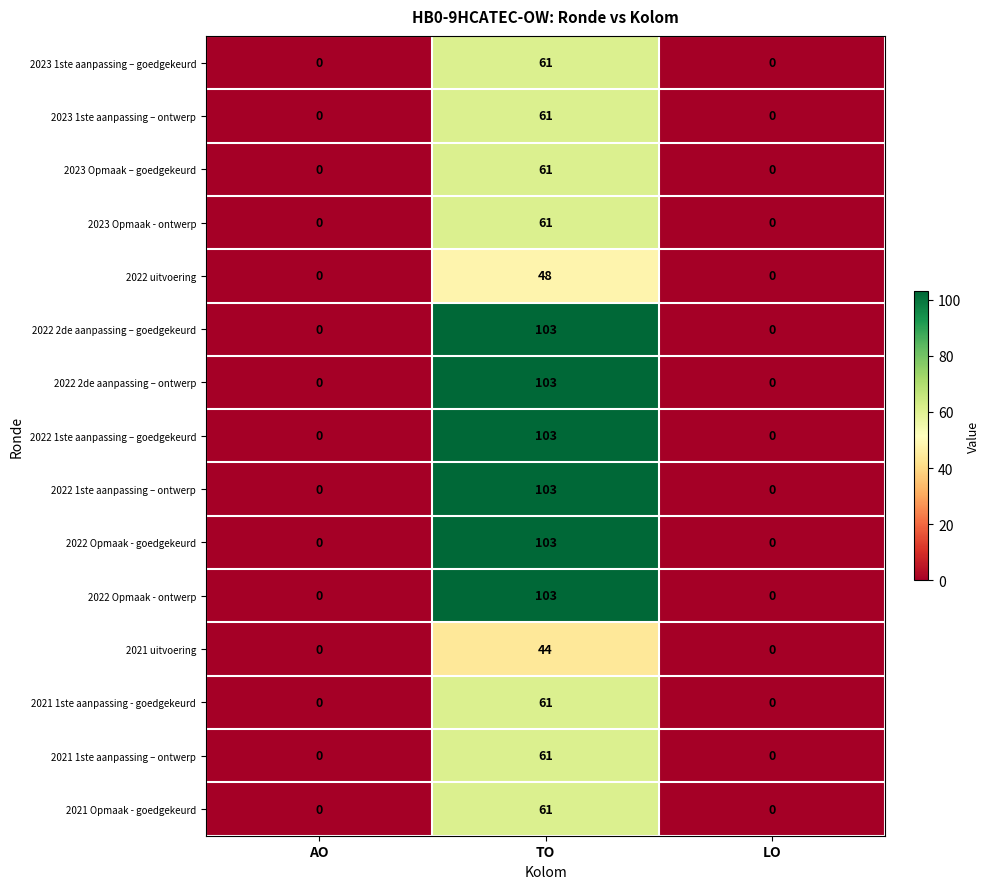

At which category is the sum across all series the highest?

TO